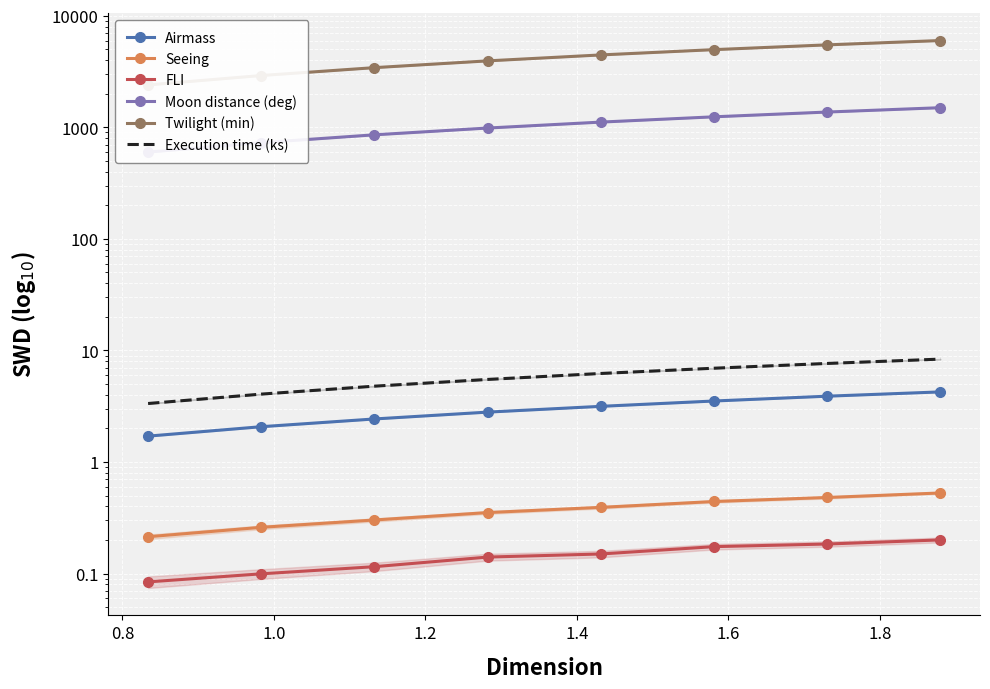

What are all the series names shown in the legend?

Airmass, Seeing, FLI, Moon distance (deg), Twilight (min), Execution time (ks)